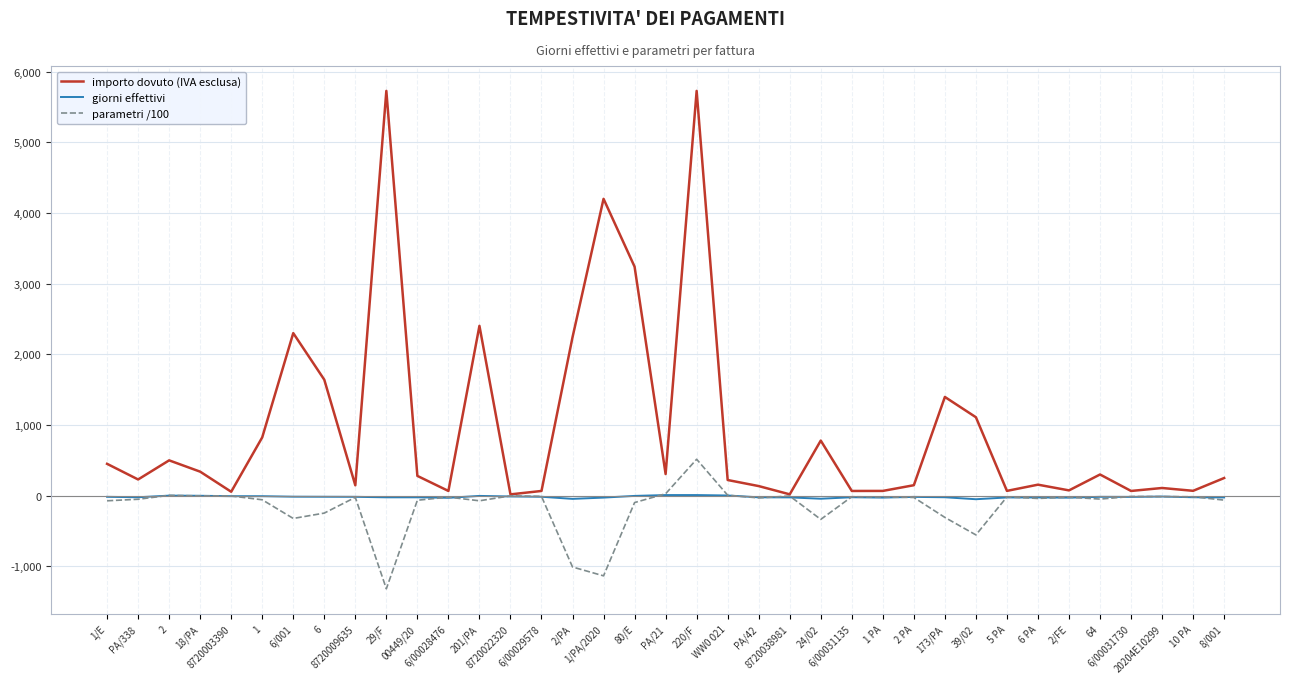

Which series has the largest range (max minus min)?

importo dovuto (IVA esclusa)